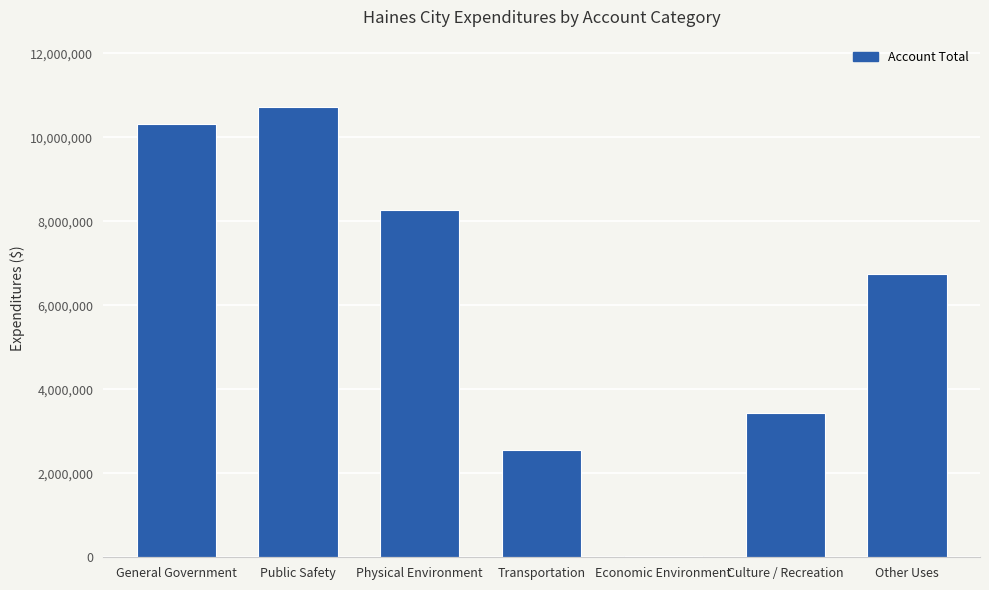

The chart shows a value of 2560854 at Transportation. True or false?

True